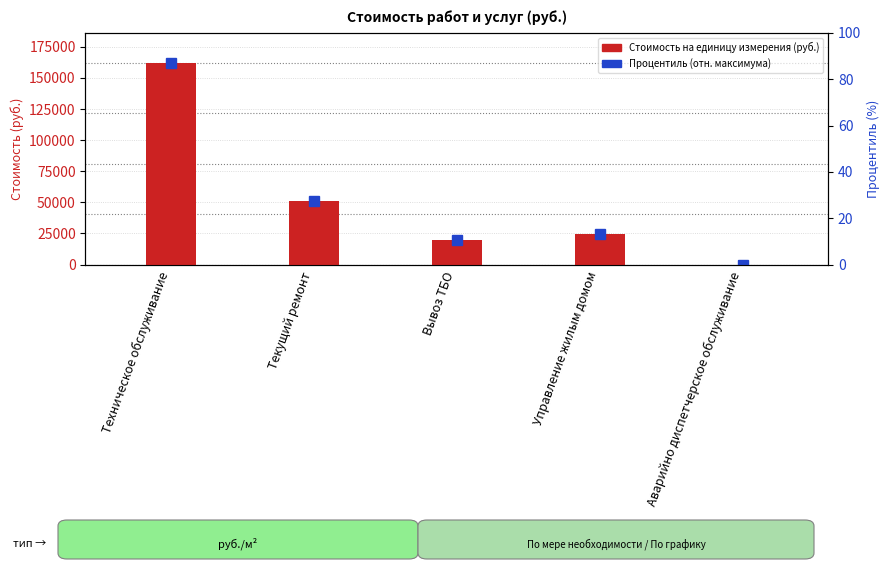

What is the average value?

51542.0